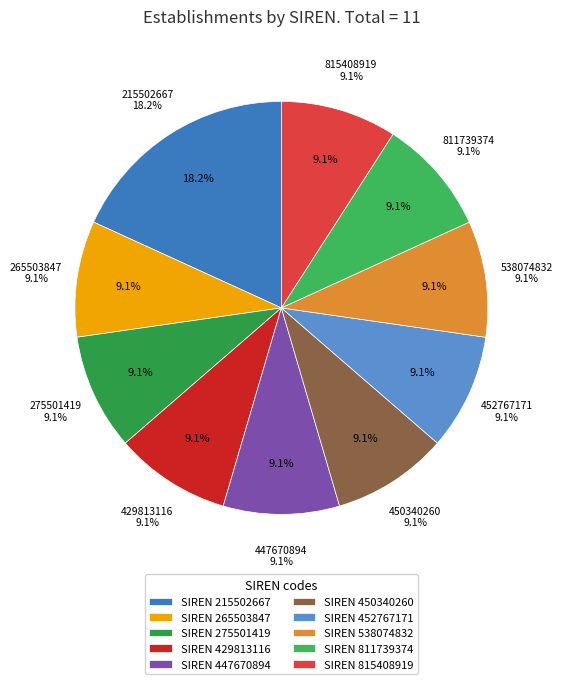

To the nearest percent, what percentage of the pie is 811739374?

9%